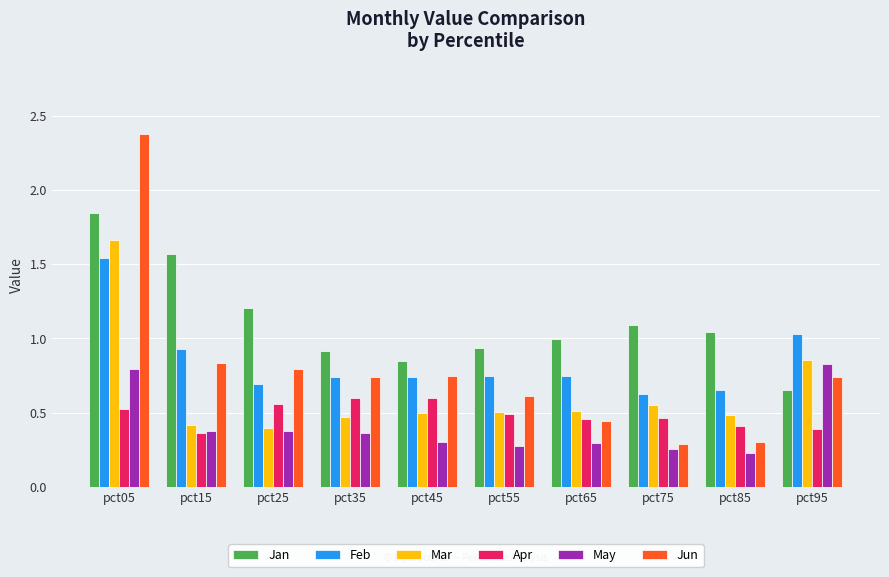

What are all the series names shown in the legend?

Jan, Feb, Mar, Apr, May, Jun